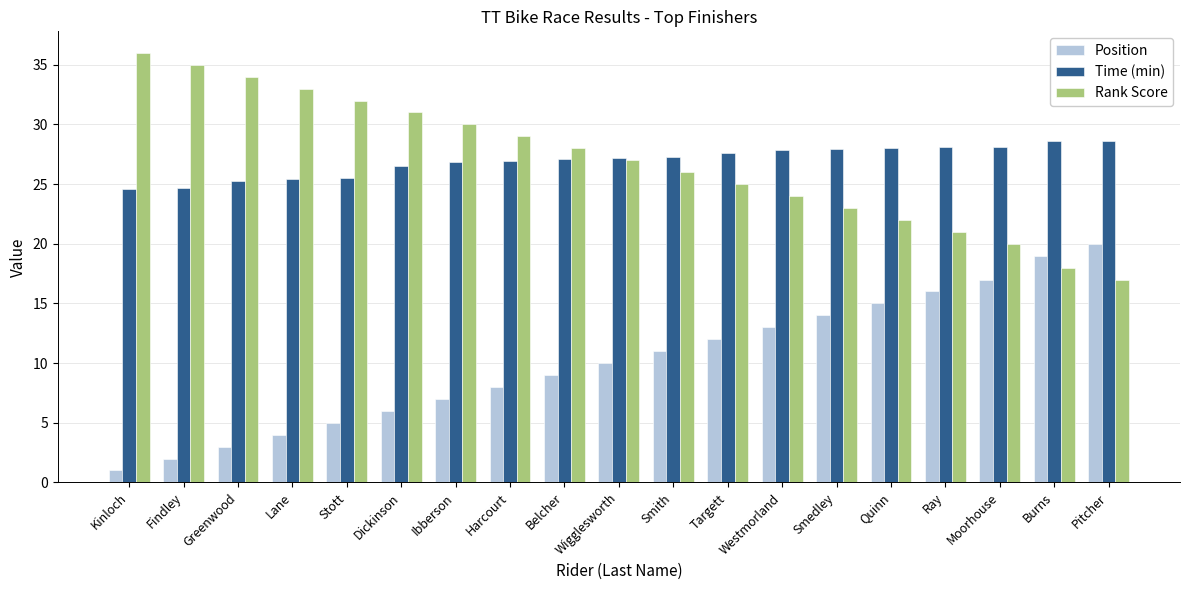

Where does the Rank Score series first go above 27?

Kinloch